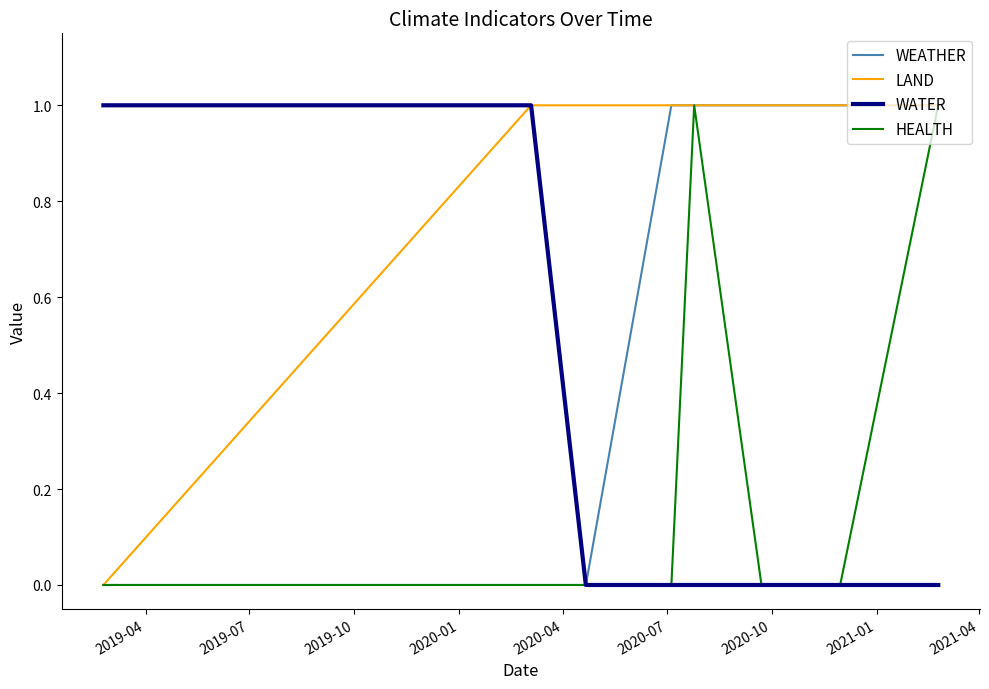

True or false: WEATHER and HEALTH cross at least once.

False